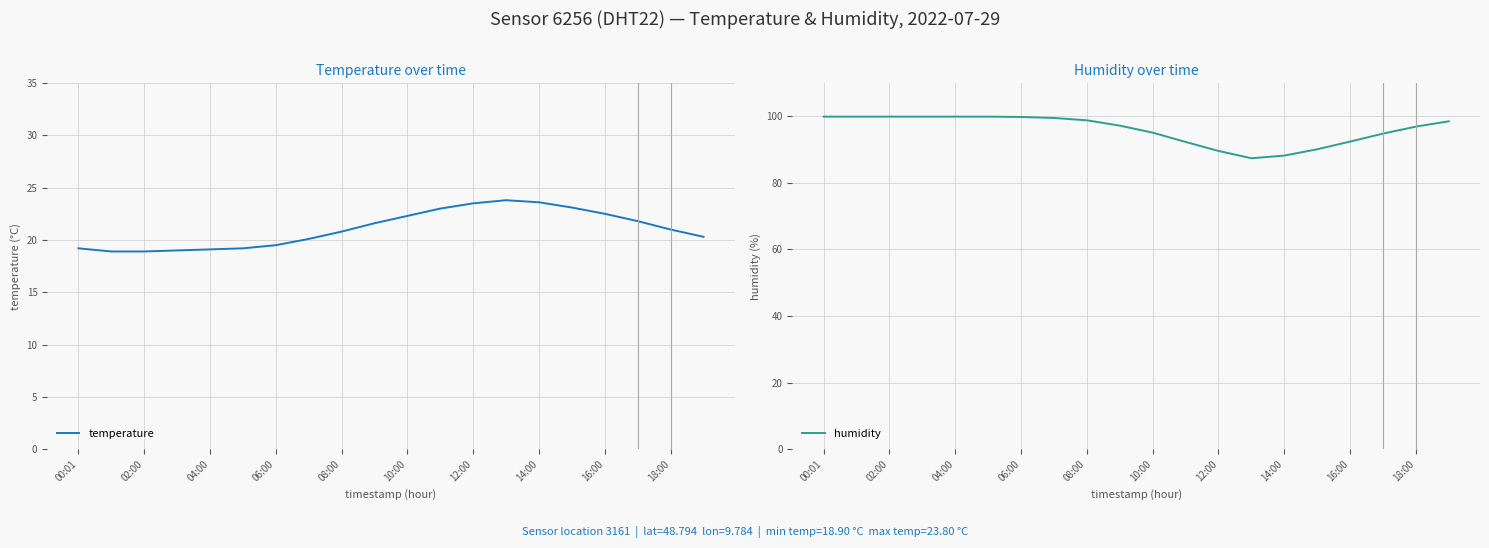

Does the chart display data point markers on the line(s)?

No